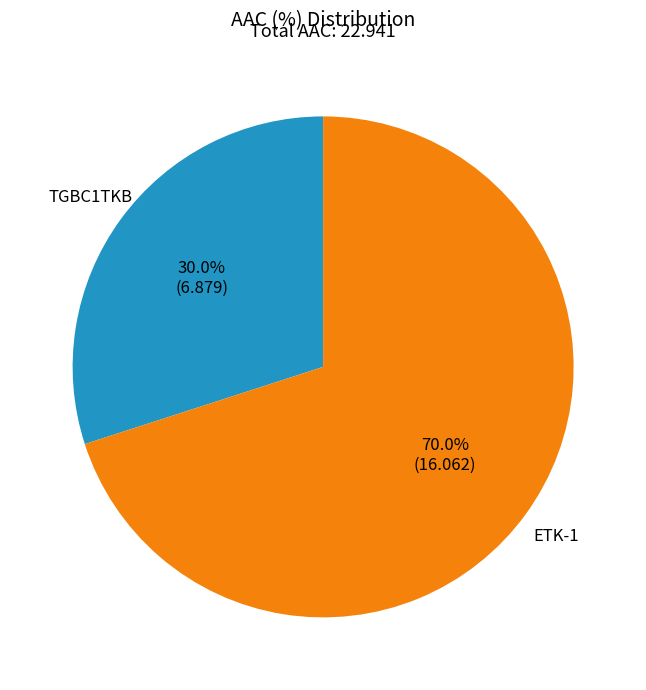

To the nearest percent, what is the difference between the largest and smallest slice percentages?

40%